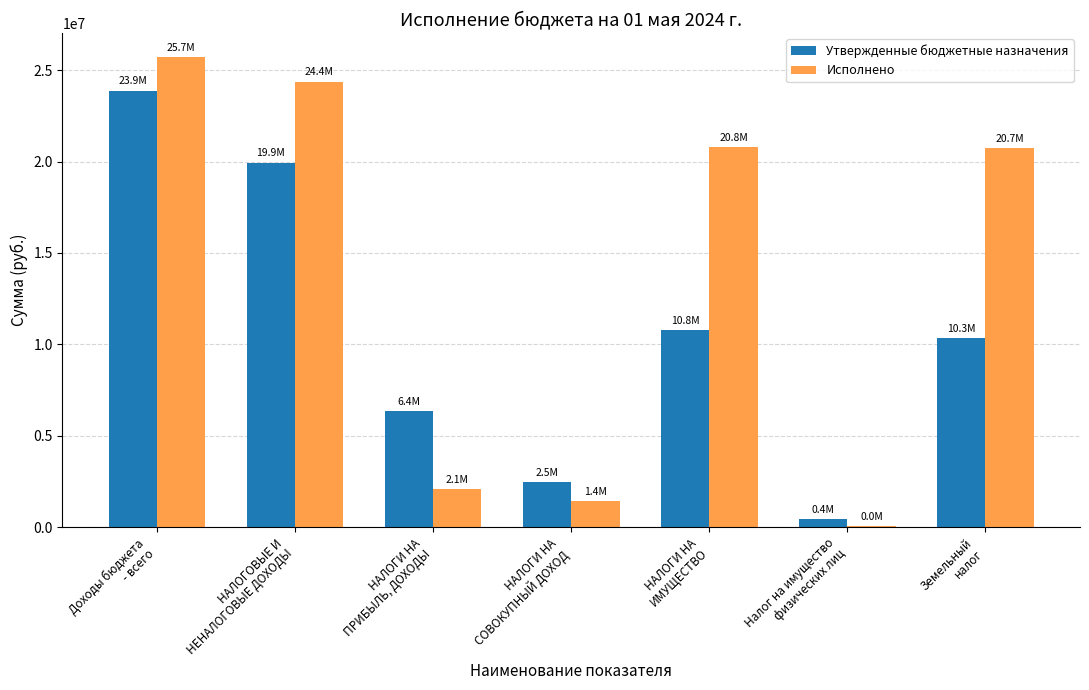

What is the highest value of the Утвержденные бюджетные назначения series?

23881900.0